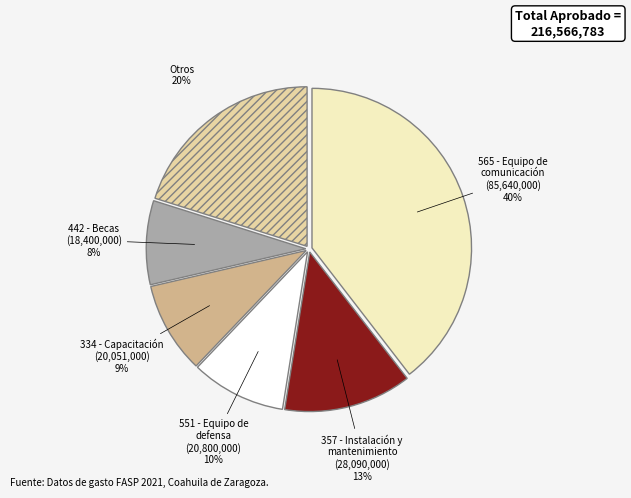

To the nearest percent, what is the average slice percentage?

17%